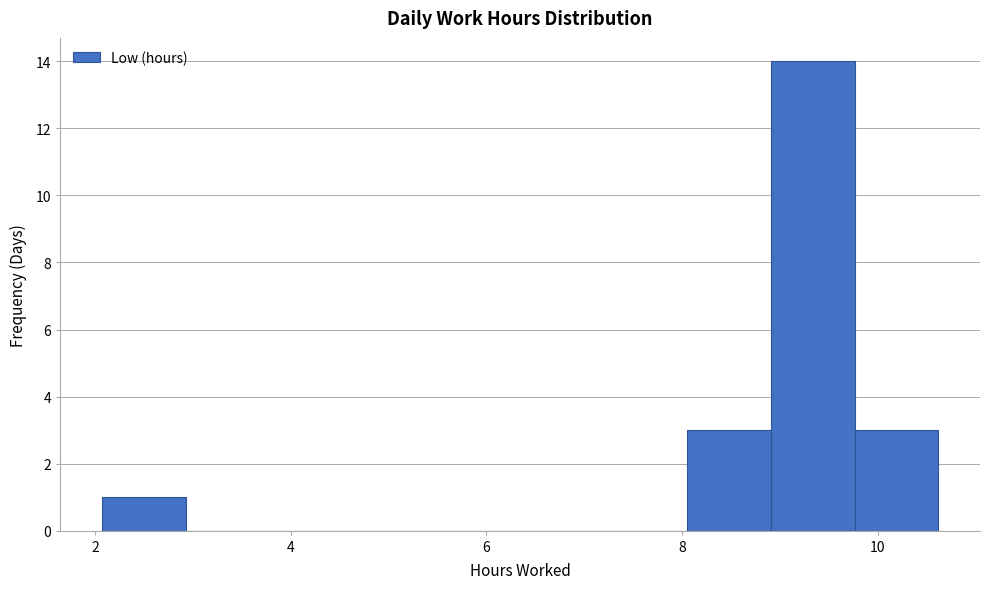

Reading left to right, list every bar in this chart as the range it spans on the x-axis followed by its height. Neither the bar edges nor the heights are printed on the chart, so give them approximately, as read against the axes.

2.0 to 3.0: 1
3.0 to 3.8: 0
3.8 to 4.6: 0
4.6 to 5.4: 0
5.4 to 6.4: 0
6.4 to 7.2: 0
7.2 to 8.0: 0
8.0 to 9.0: 3
9.0 to 9.8: 14
9.8 to 10.6: 3